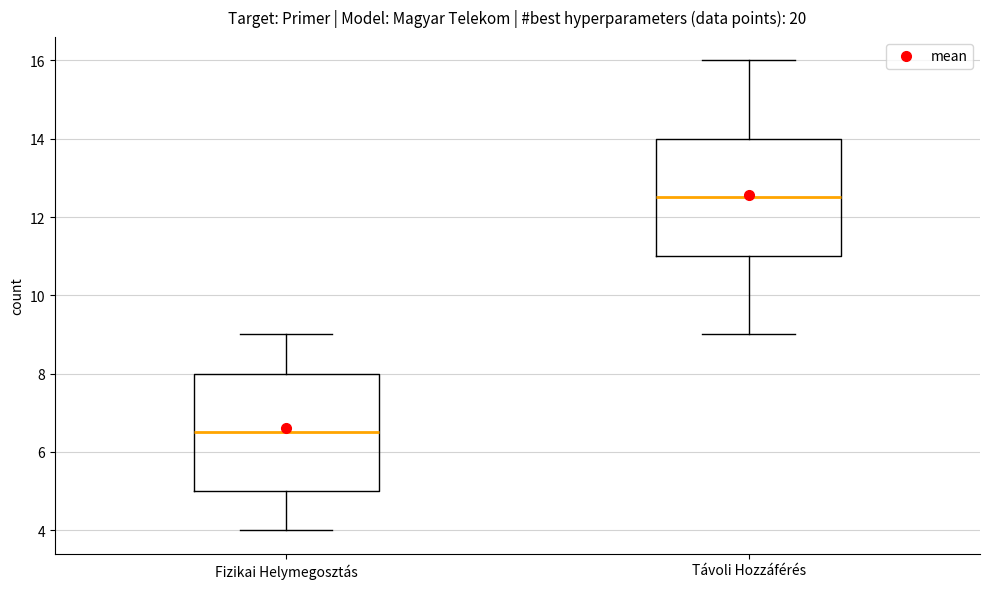

Reading left to right, transcribe this box plot: for each box, give where its median line is, the range the box spans, and where its two whiskers end, as read against the y-axis. The values are not printed on the chart, so give them approximately, as read against the axis.

Fizikai Helymegosztás: median 6.6, box 5.0 to 8.0, whiskers 4.0 to 9.0
Távoli Hozzáférés: median 12.6, box 11.0 to 14.0, whiskers 9.0 to 16.0